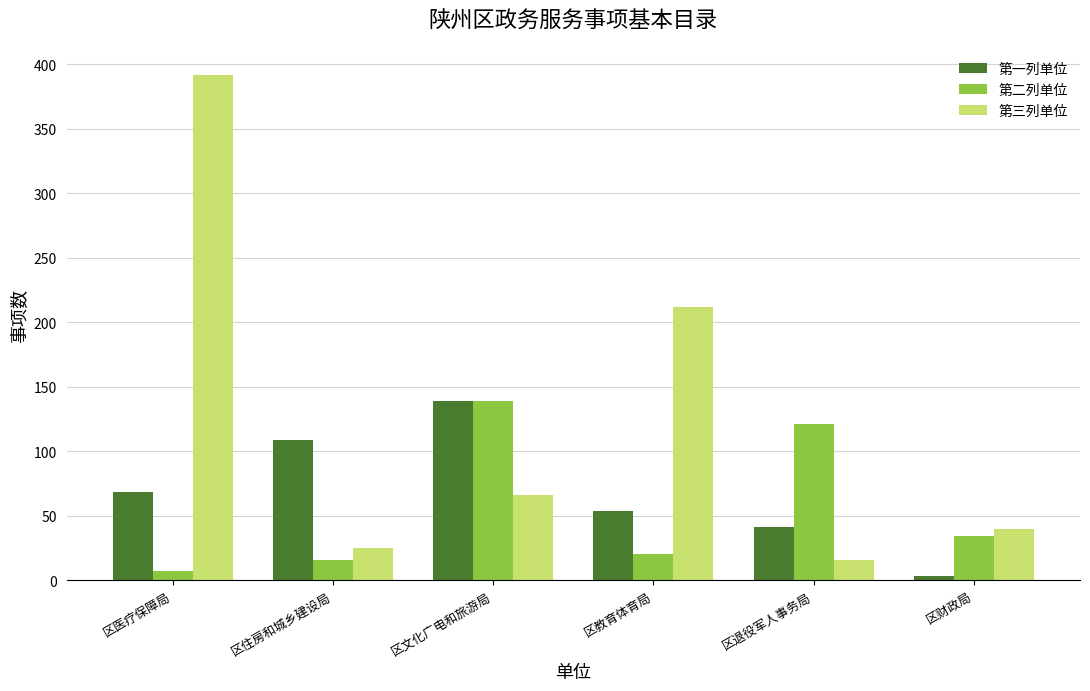

How many bars are there in total?

18